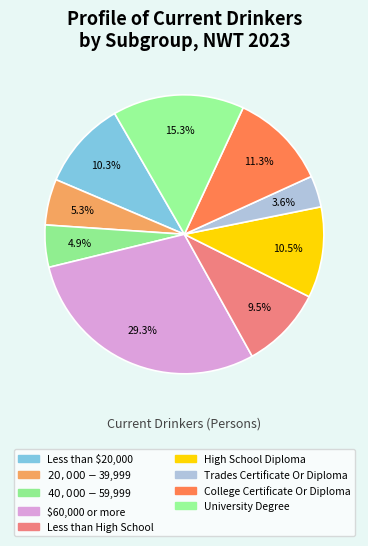

Does any single category account for the majority?

No